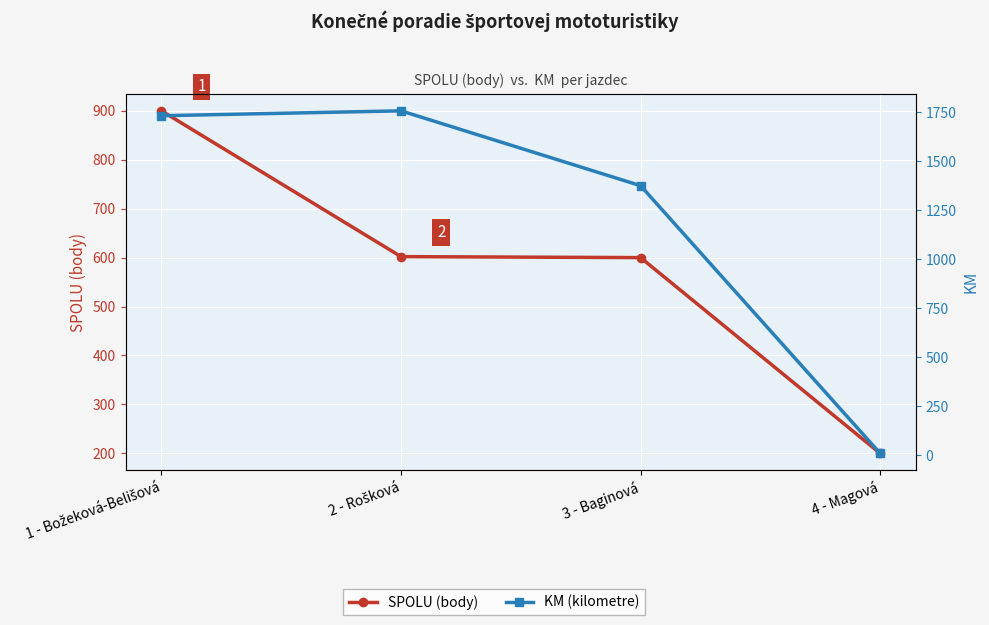

Does the chart display data point markers on the line(s)?

Yes